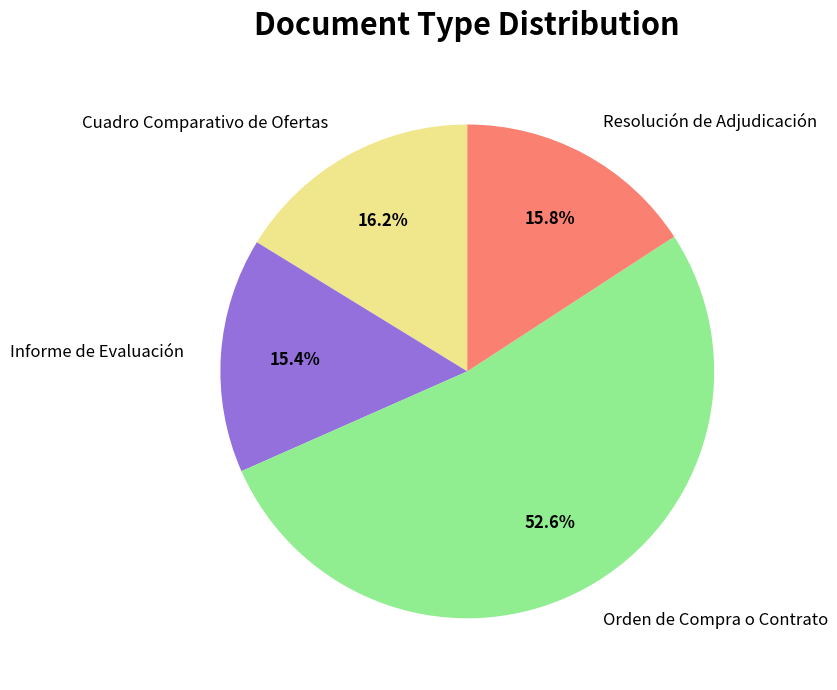

Is it true that Orden de Compra o Contrato is 63% of the pie?

False